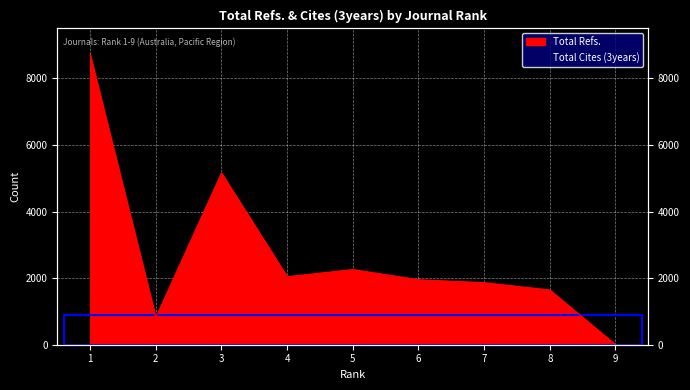

How many data points are less than 1951?

4